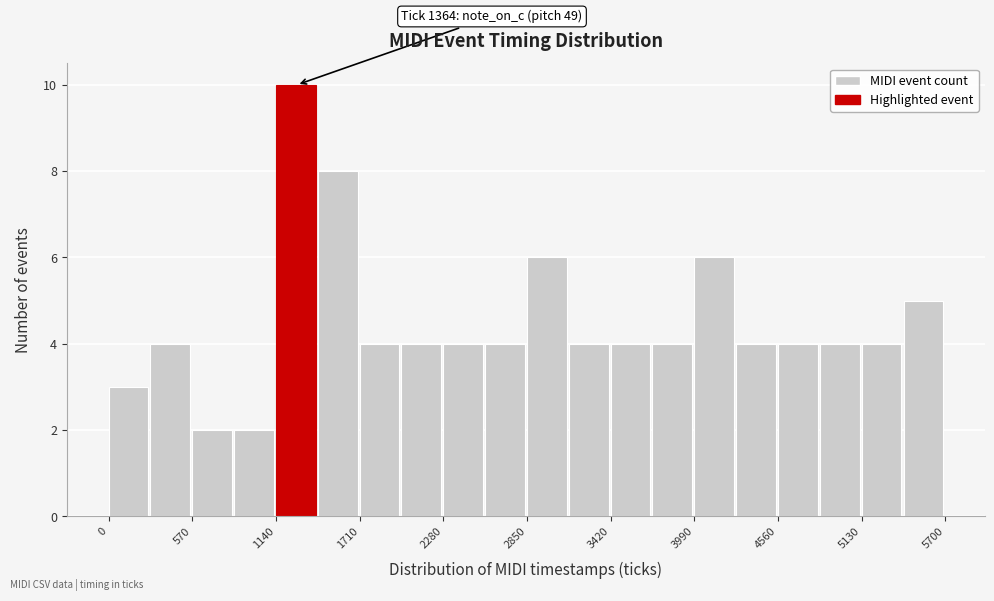

Read against the x-axis, roughly where is the centre of the tallest bar?

1300